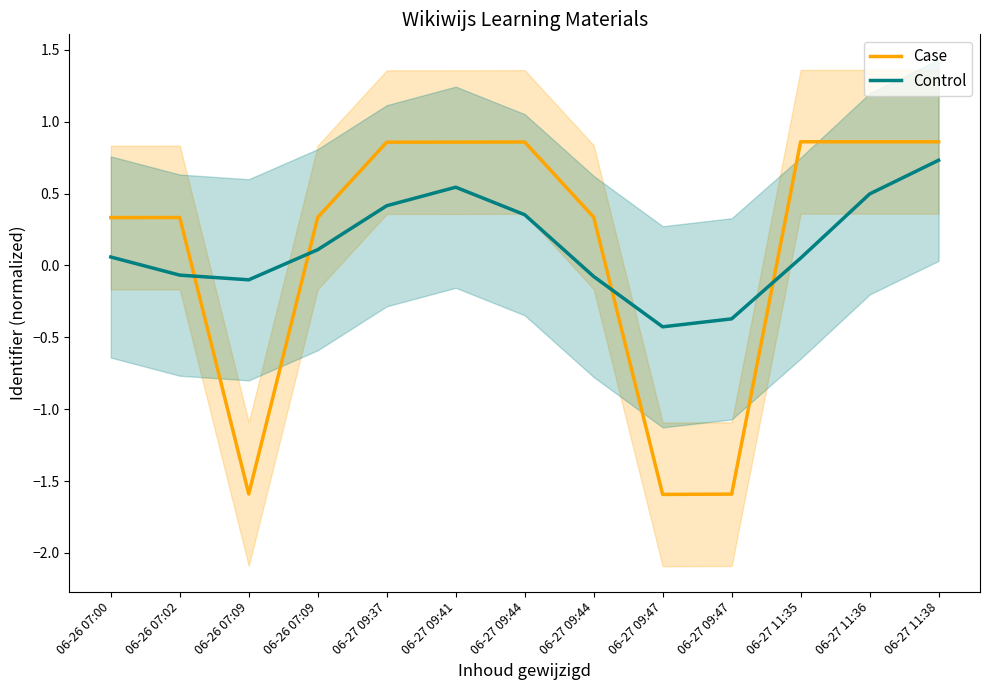

What is the label of the 13th point from the left?

06-27 11:38